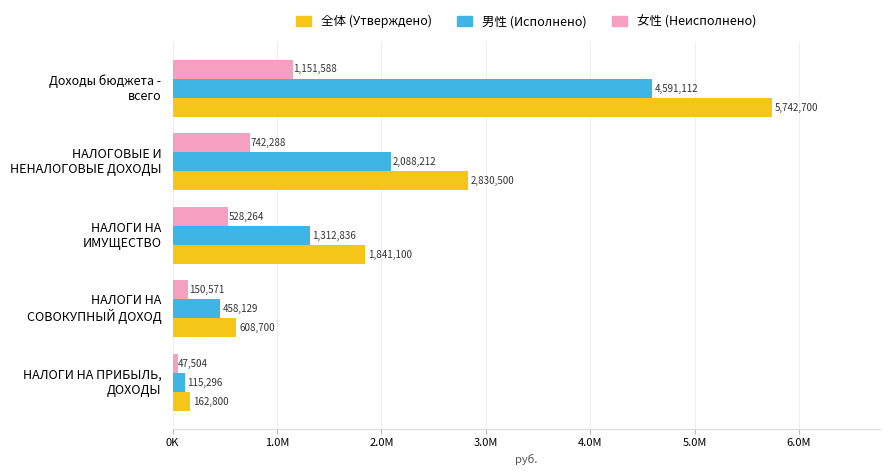

List the series in order of their peak value, lowest first.

女性 (Неисполнено), 男性 (Исполнено), 全体 (Утверждено)